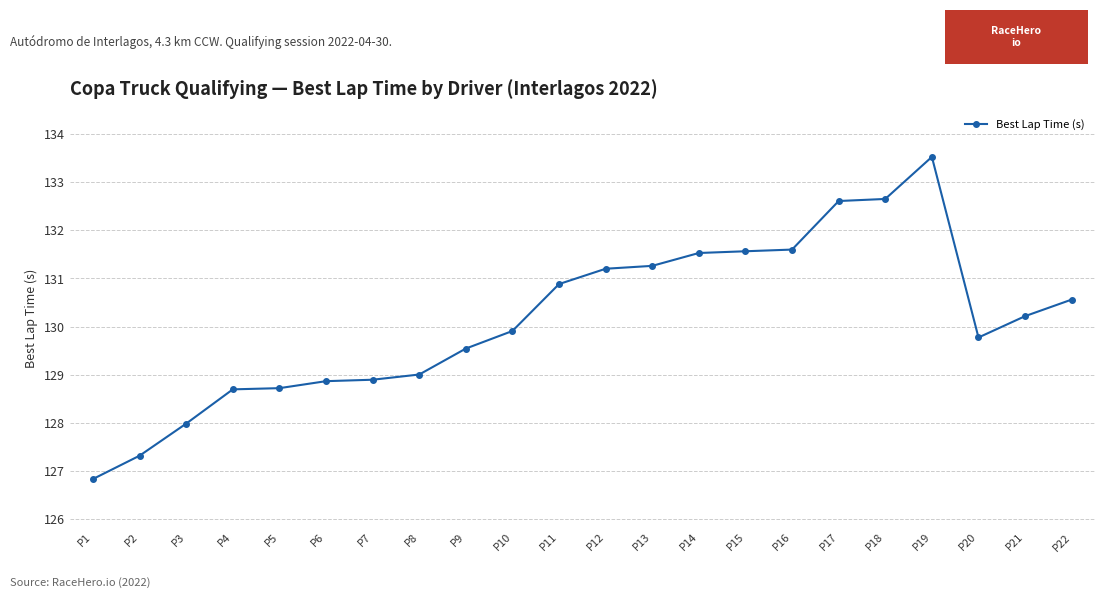

The value at P12 is 131.2. True or false?

True